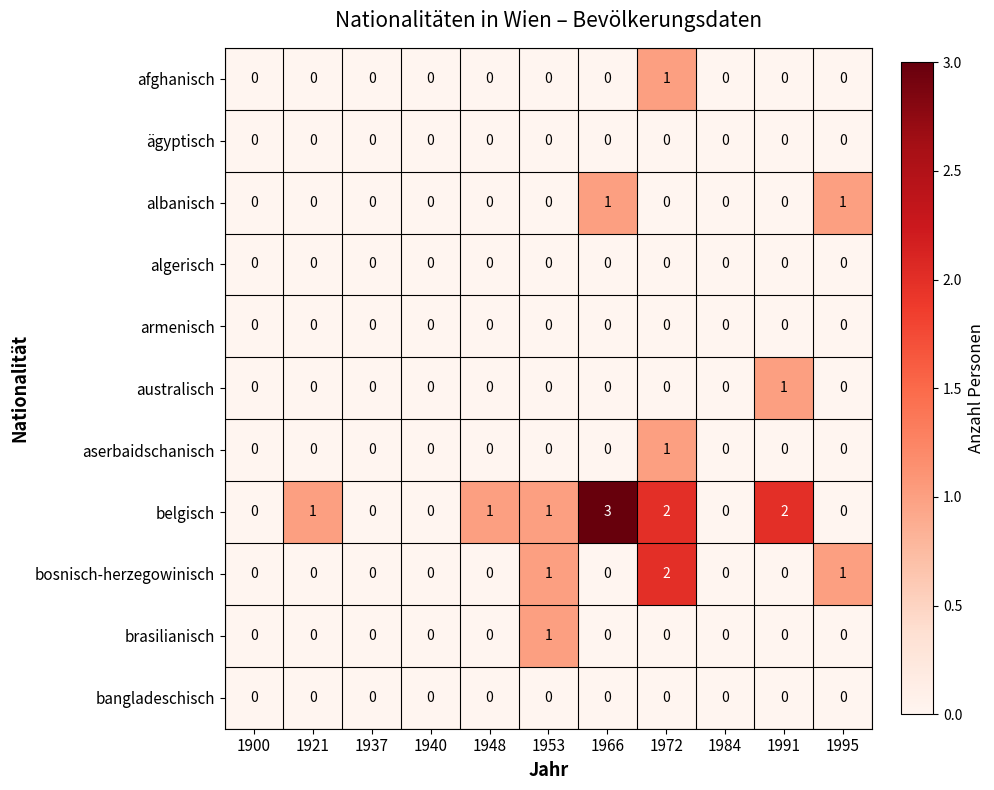

Which label corresponds to the largest value in the chart?

1966